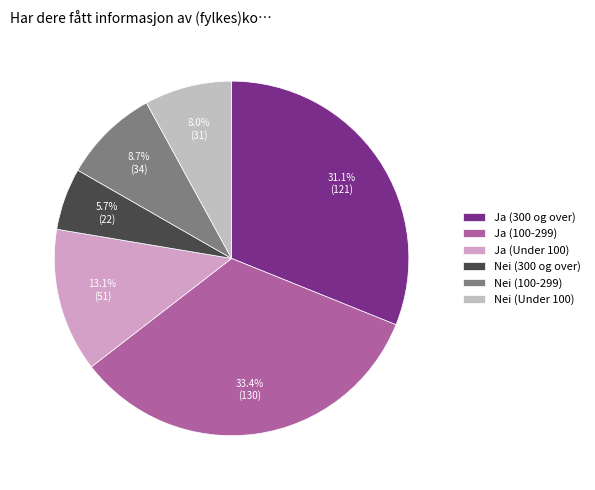

How many segments does this pie chart have?

6